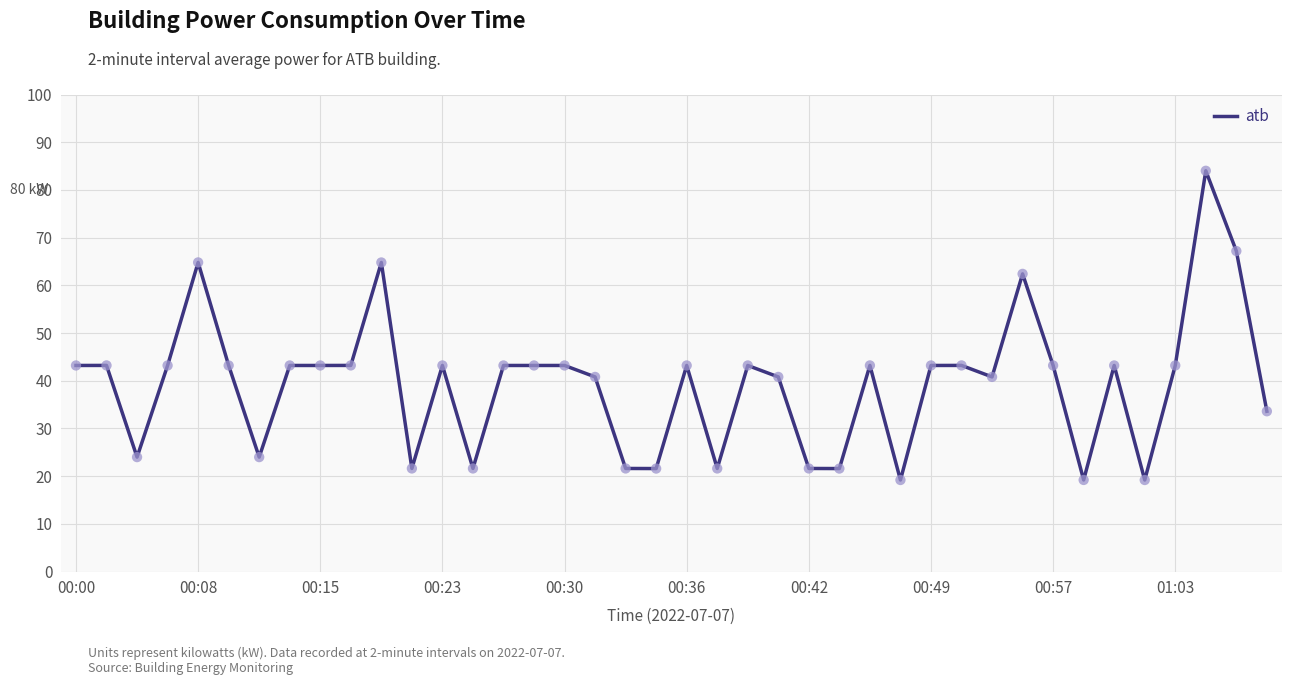

What is the smallest value displayed?

19.2